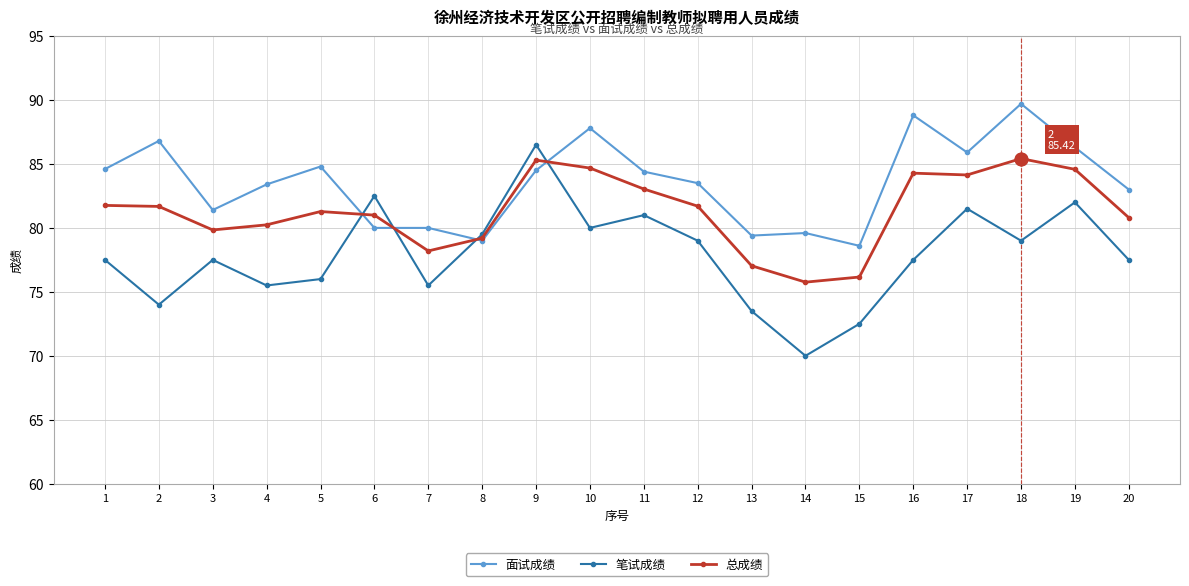

Where is the first local maximum for 笔试成绩?

3